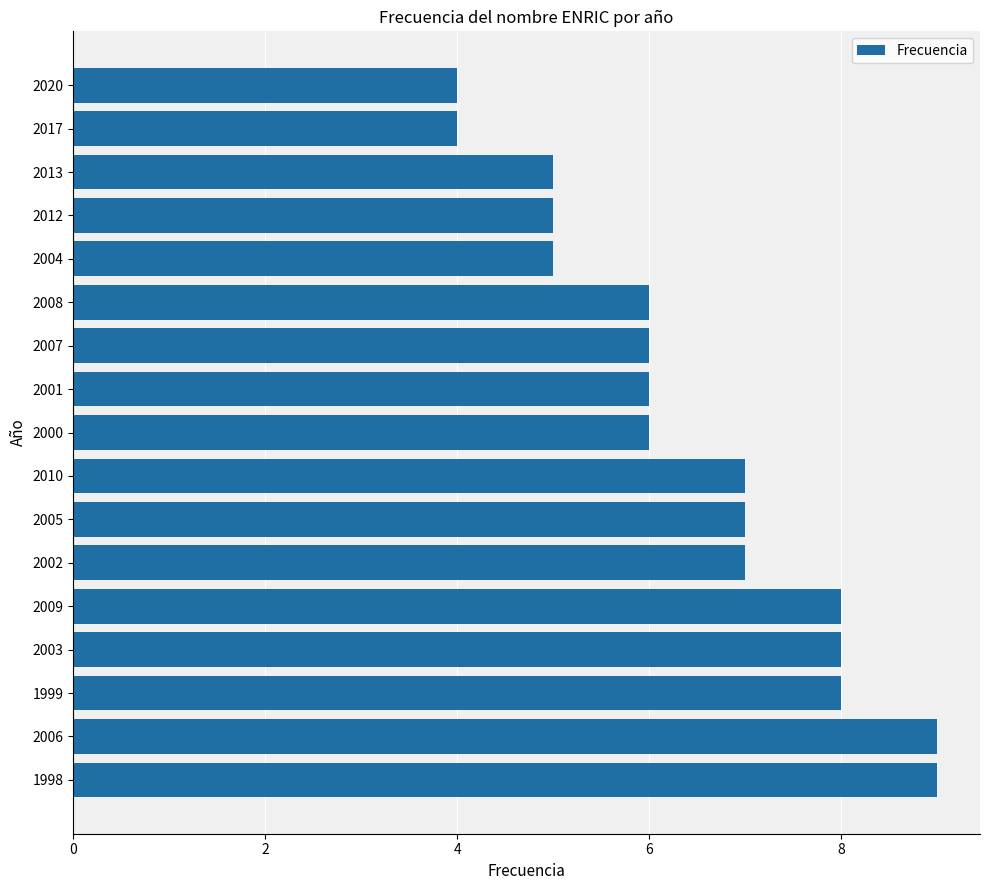

What is the difference between the values at 1998 and 2013?

4